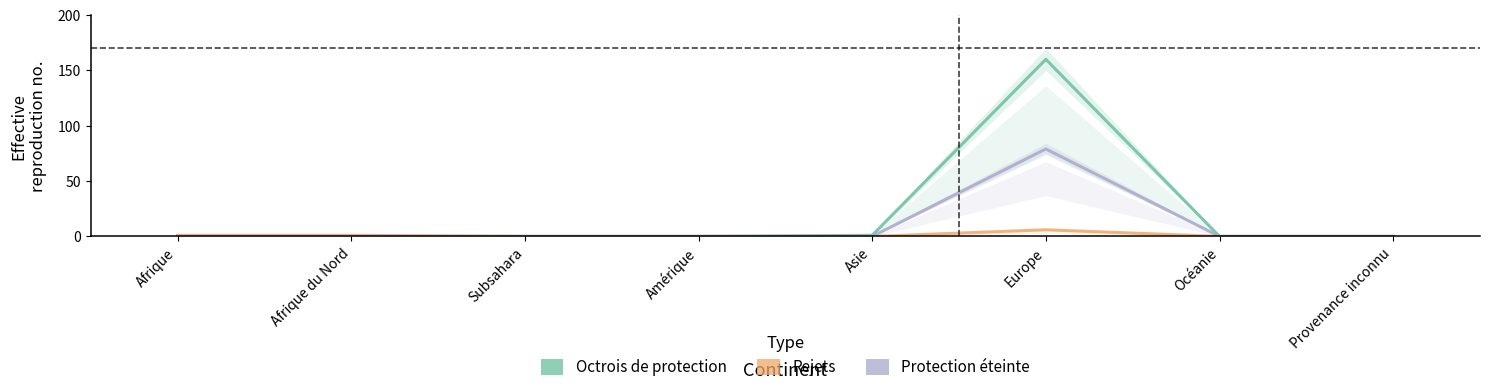

True or false: Octrois de protection and Protection éteinte intersect in this chart.

False